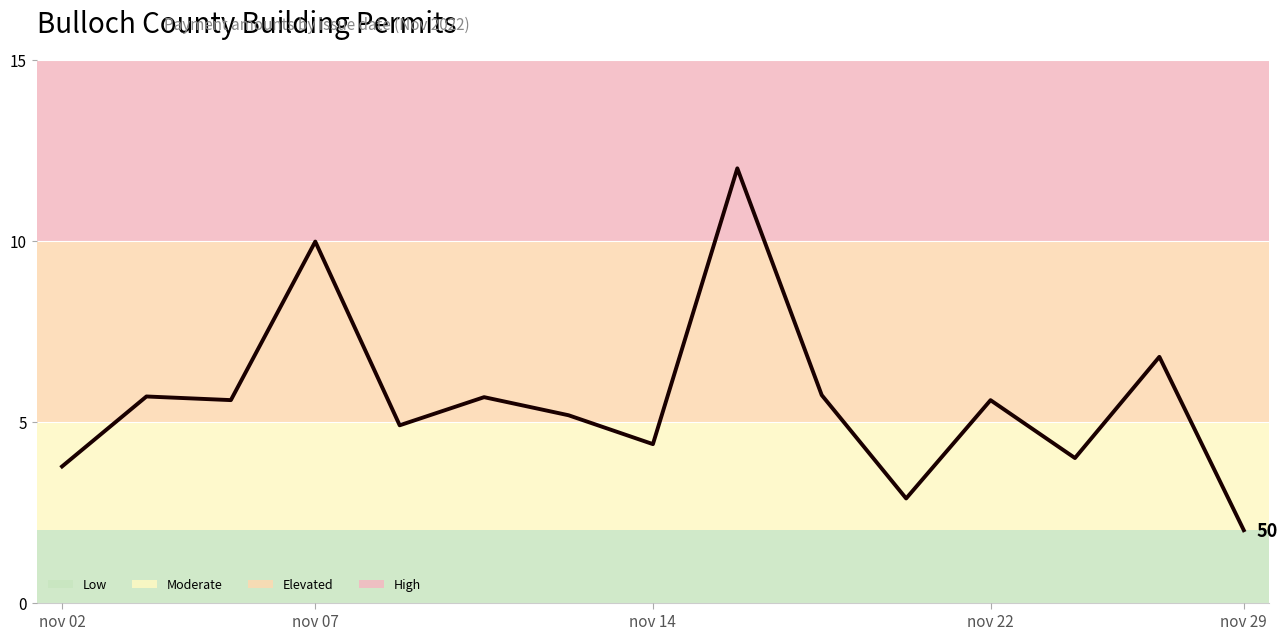

What is the difference between the maximum and minimum values?

10.0